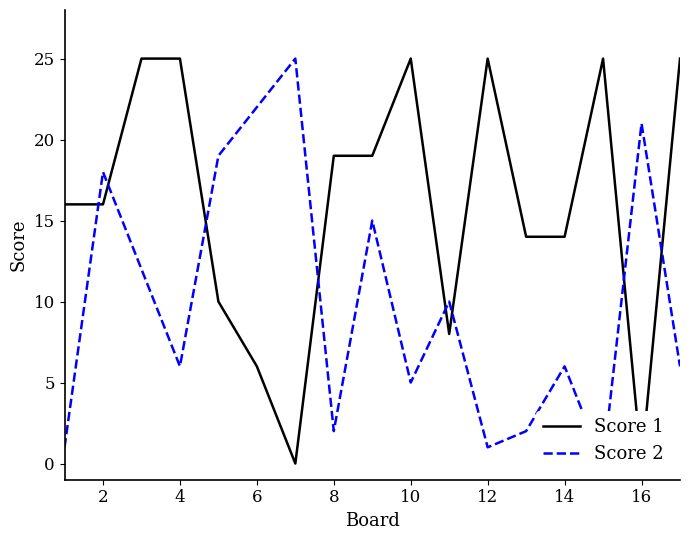

Does the chart have visible grid lines?

No